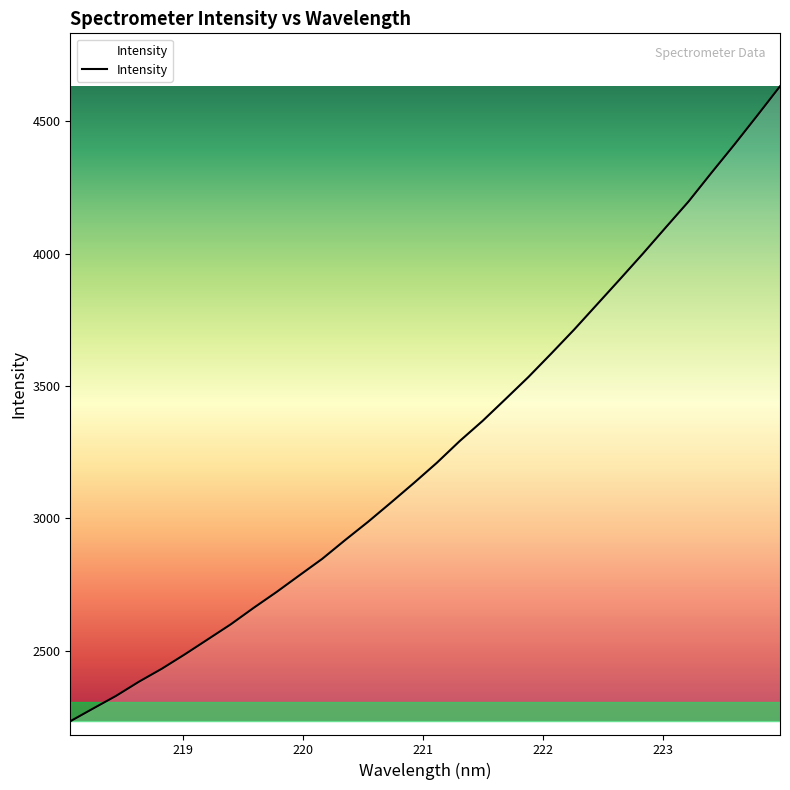

What is the sum of all values?

104464.7